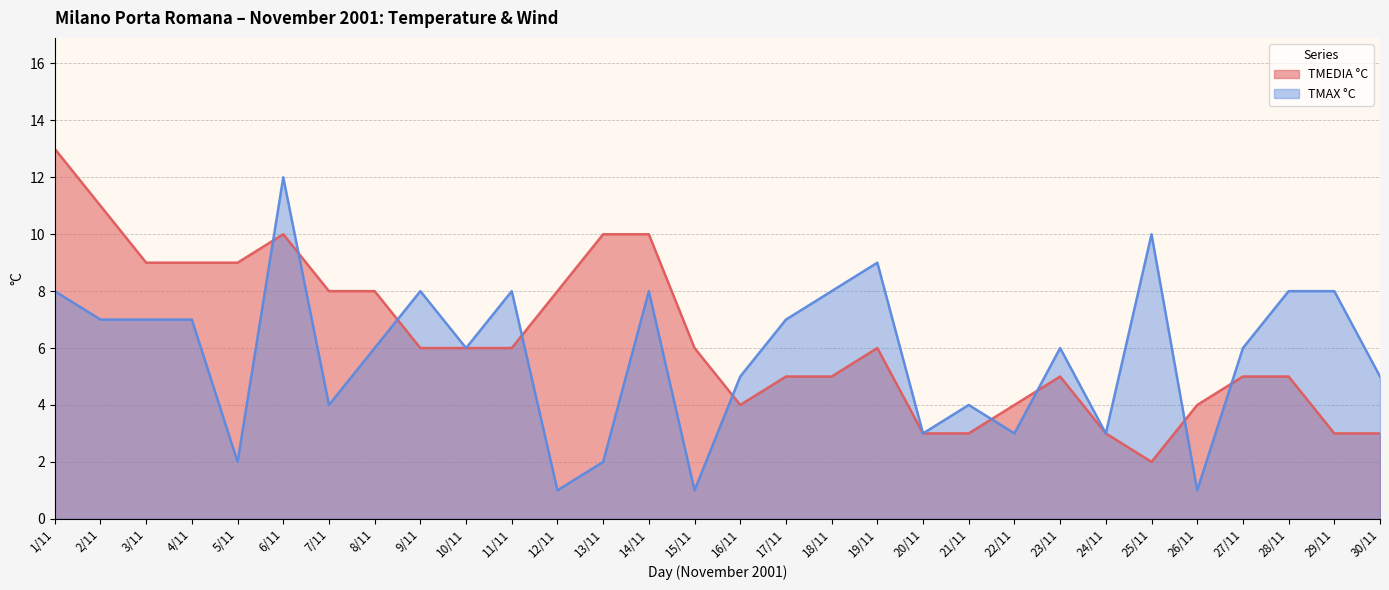

Reading left to right, transcribe all the data shown in this chart.

TMEDIA °C: 13	11	9	9	9	10	8	8	6	6	6	8	10	10	6	4	5	5	6	3	3	4	5	3	2	4	5	5	3	3
TMAX °C: 8	7	7	7	2	12	4	6	8	6	8	1	2	8	1	5	7	8	9	3	4	3	6	3	10	1	6	8	8	5